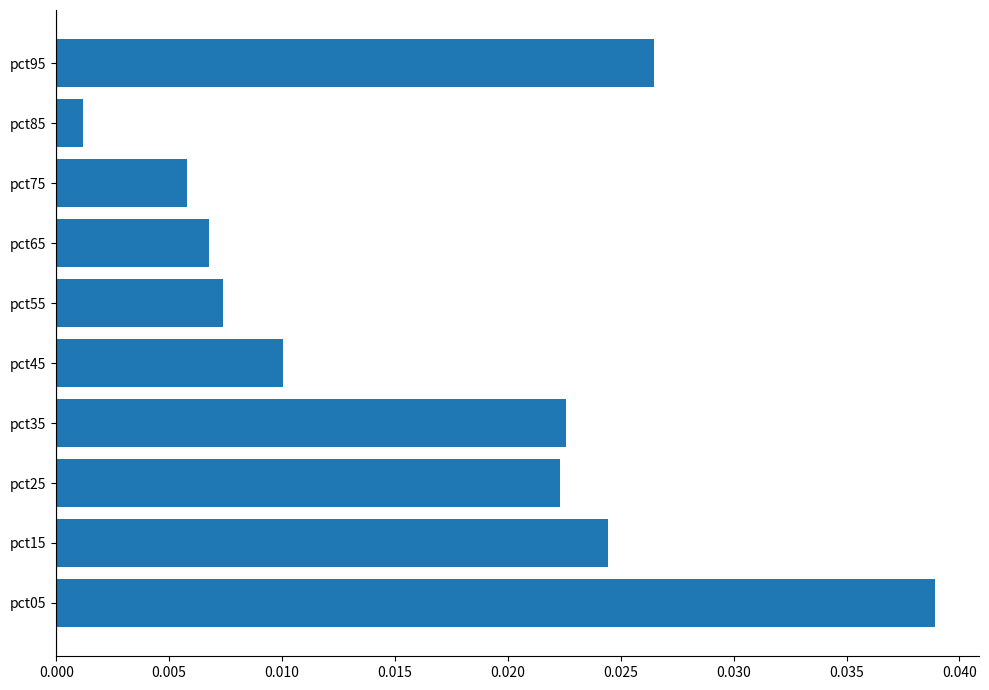

At which category does the chart reach its peak across all series?

pct05